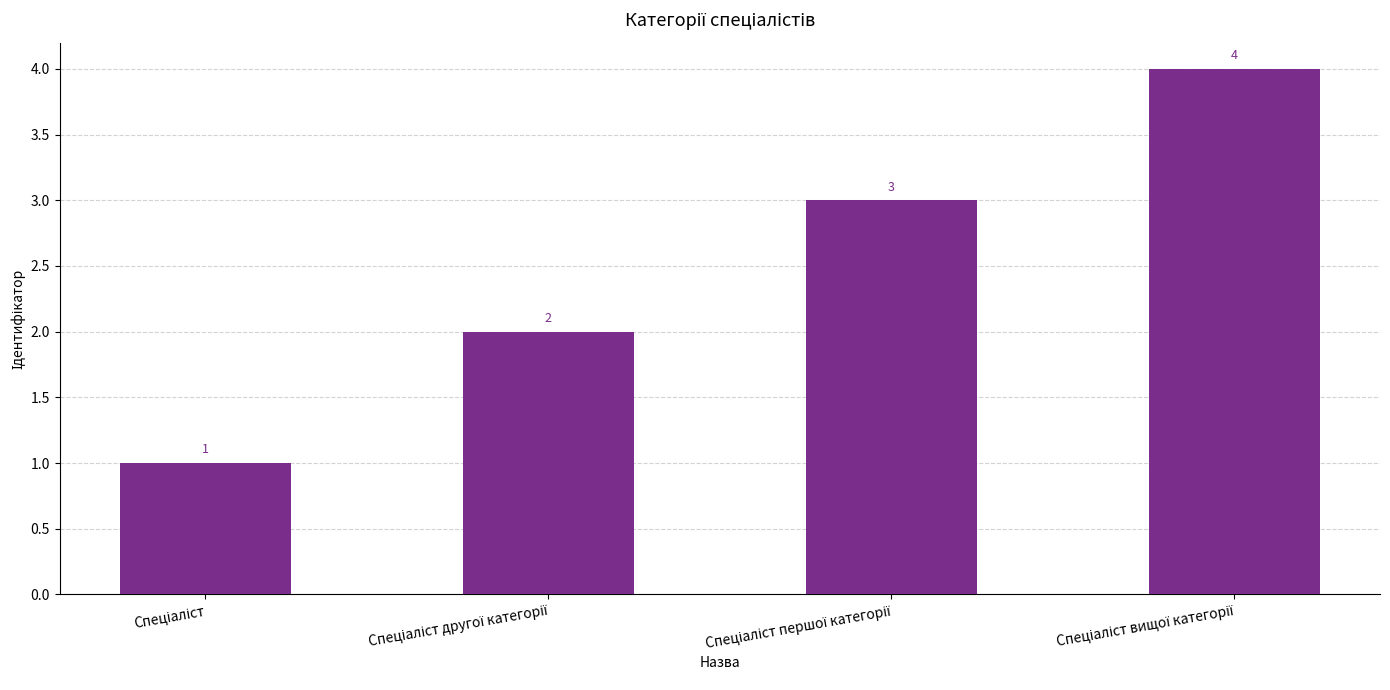

What is the value of the 3rd bar from the left?

3